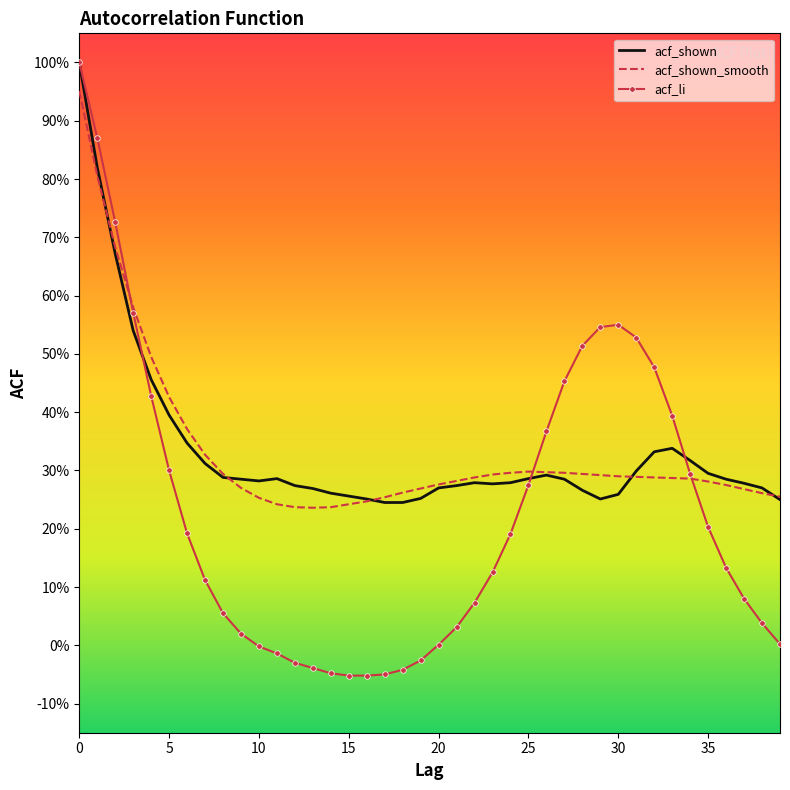

Where is the first local minimum for acf_shown_smooth?

13